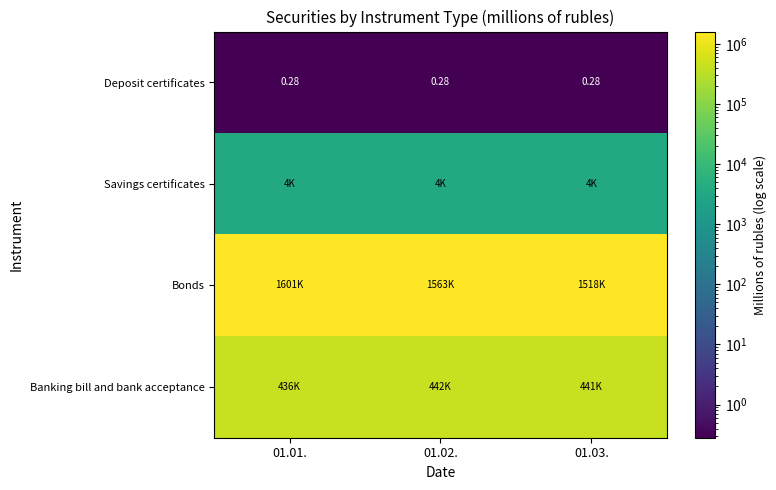

Where is Bonds nearest to the value 1559726?

01.02.